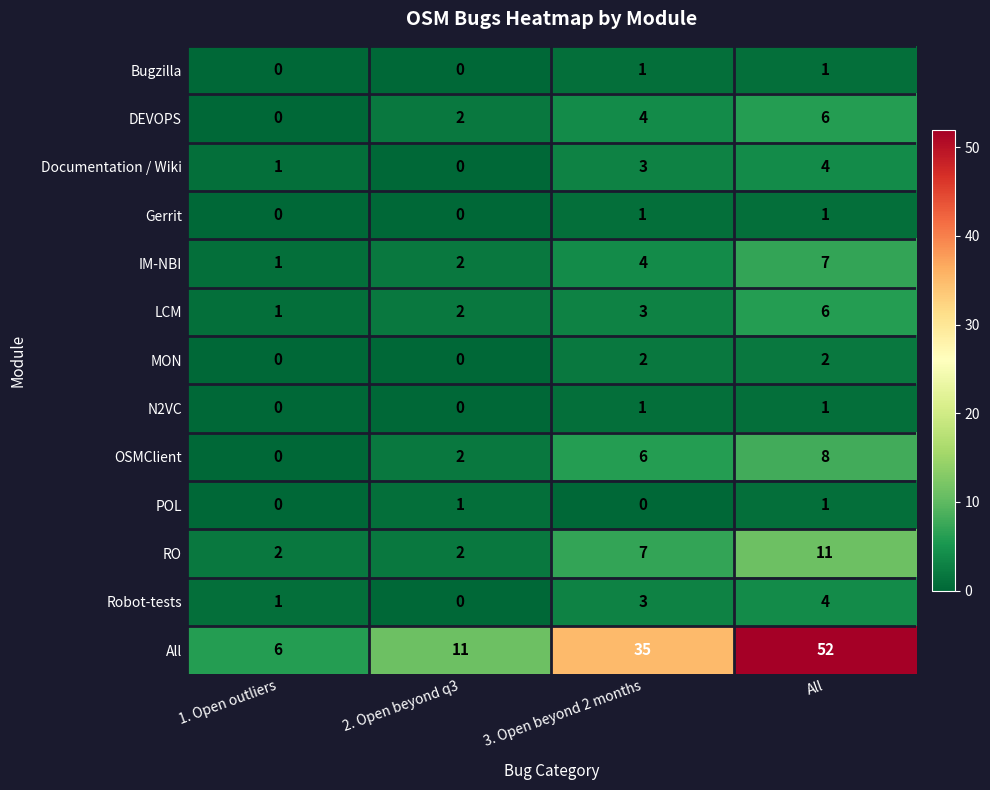

List the labels in order of DEVOPS value, largest first.

All, 3. Open beyond 2 months, 2. Open beyond q3, 1. Open outliers